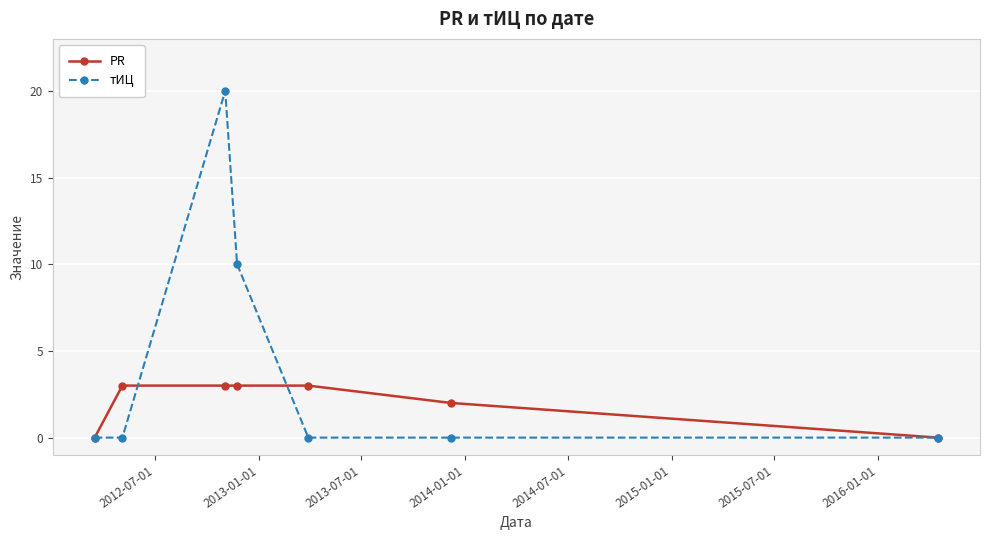

In тИЦ, how many points are higher than both neighbors (excluding endpoints)?

1